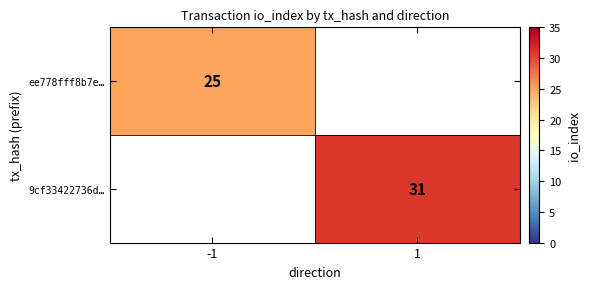

The value of 9cf33422736d… at 1 is 18. True or false?

False